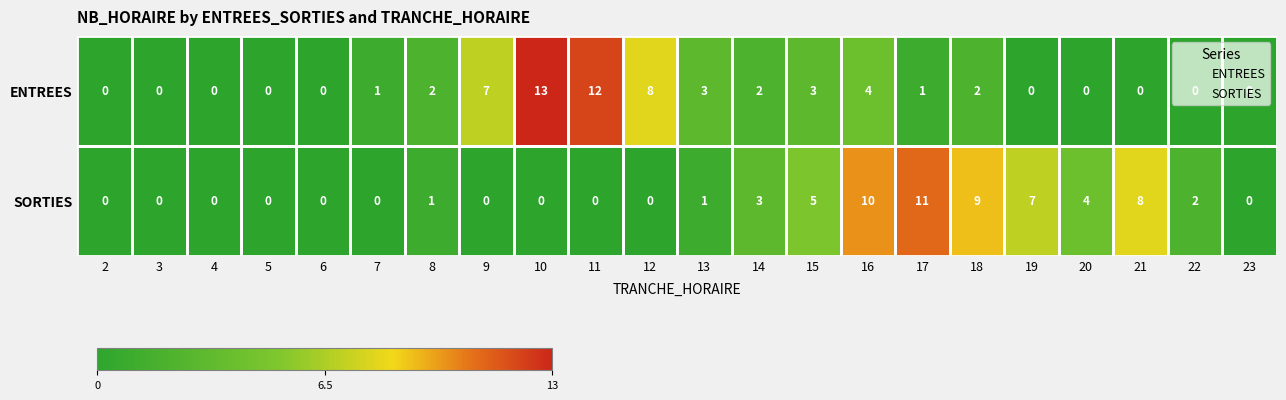

Which series changed the most between 5 and 21?

SORTIES